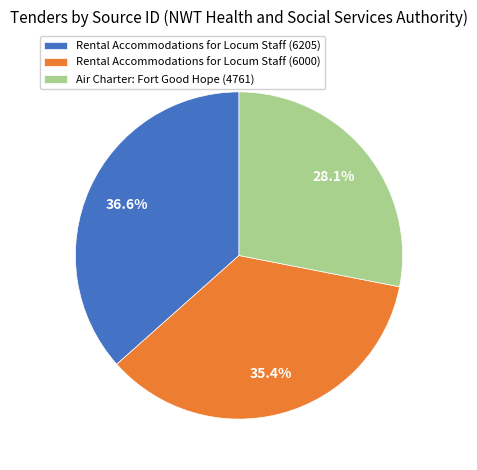

Which has a higher value, Air Charter: Fort Good Hope (4761) or Rental Accommodations for Locum Staff (6000)?

Rental Accommodations for Locum Staff (6000)